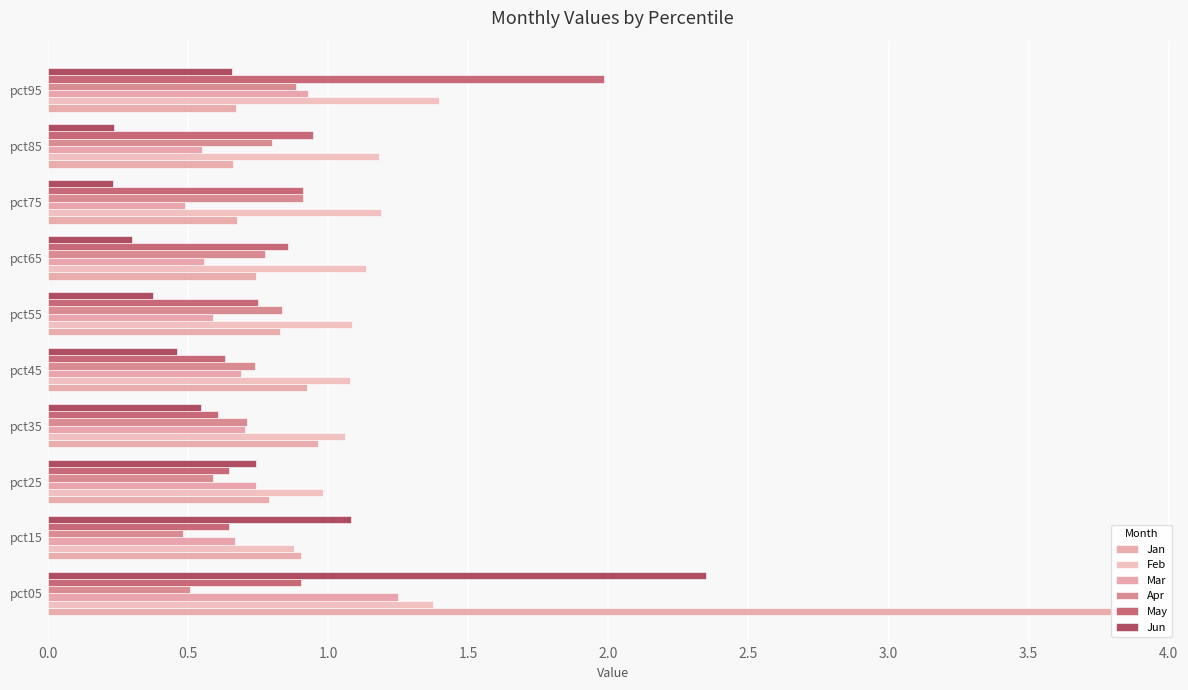

What is the smallest value displayed?

0.2